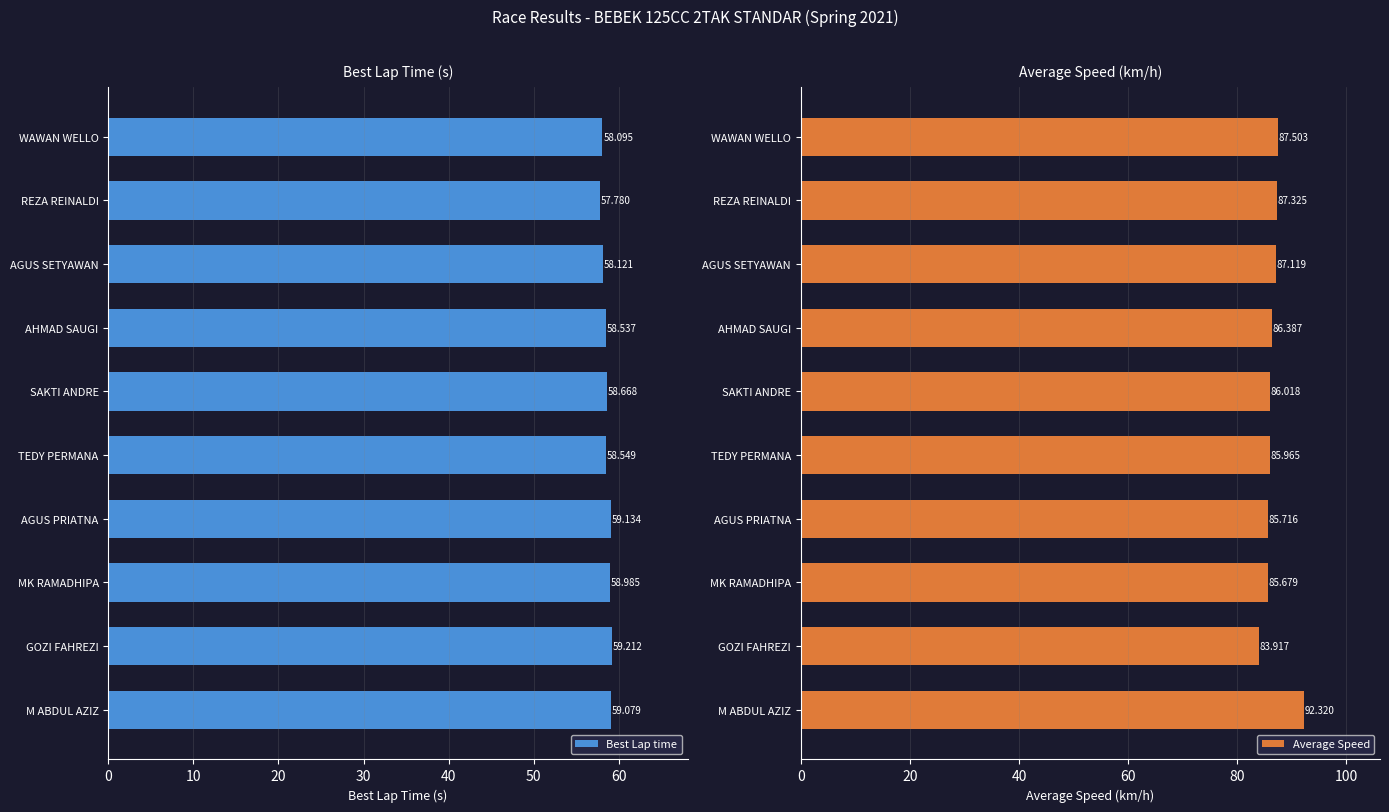

Rank the categories by Best Lap time value from highest to lowest.

GOZI FAHREZI, AGUS PRIATNA, M ABDUL AZIZ, MK RAMADHIPA, SAKTI ANDRE, TEDY PERMANA, AHMAD SAUGI, AGUS SETYAWAN, WAWAN WELLO, REZA REINALDI